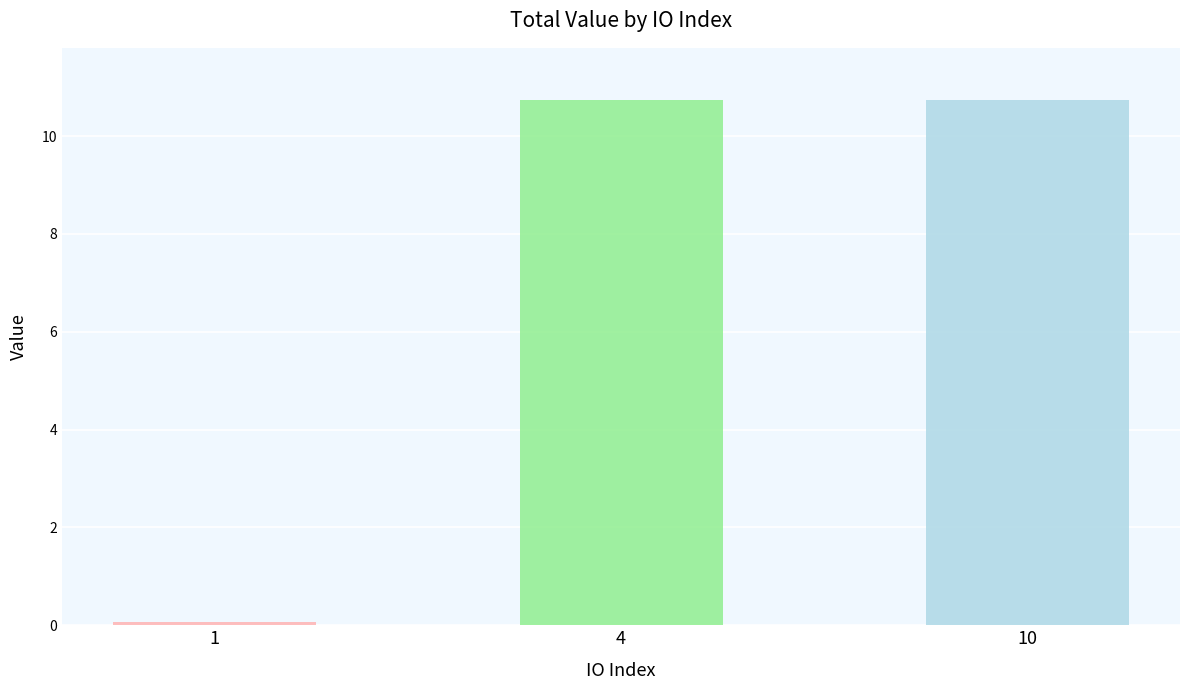

At which label does the data first exceed 10?

4